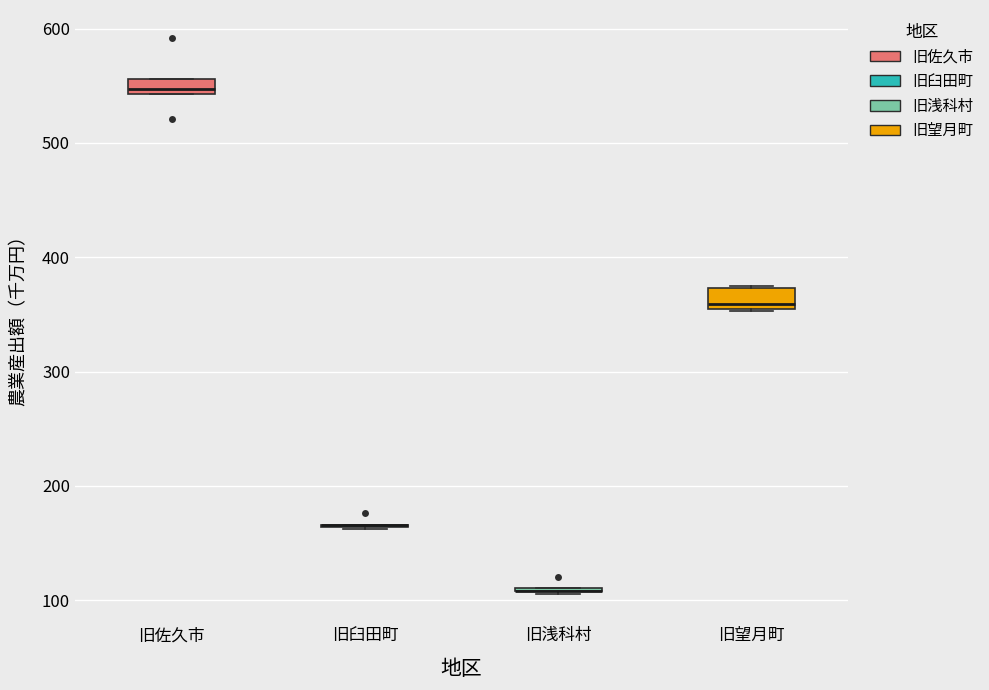

Where does the median line of the box for 旧佐久市 sit on the y-axis? The values are not printed on the chart, so give them approximately, as read against the axis.

550